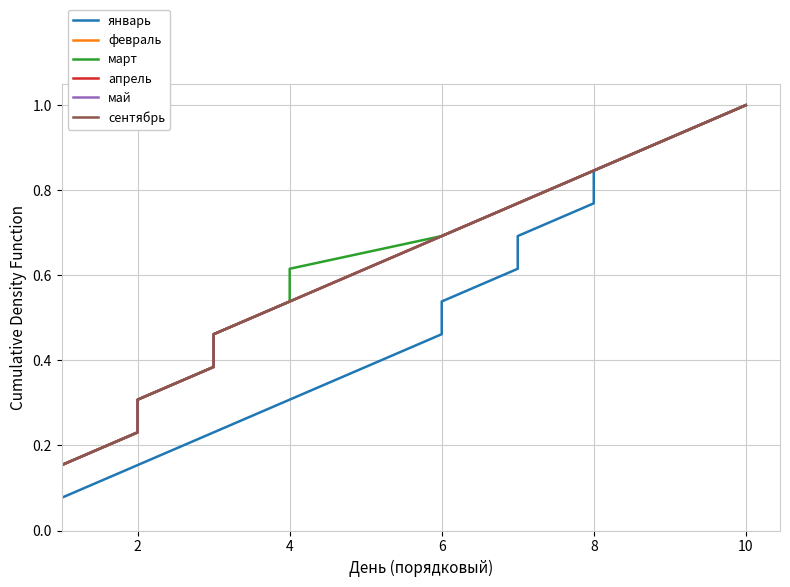

Is the value of март at 8 greater than the value of сентябрь at 0?

Yes